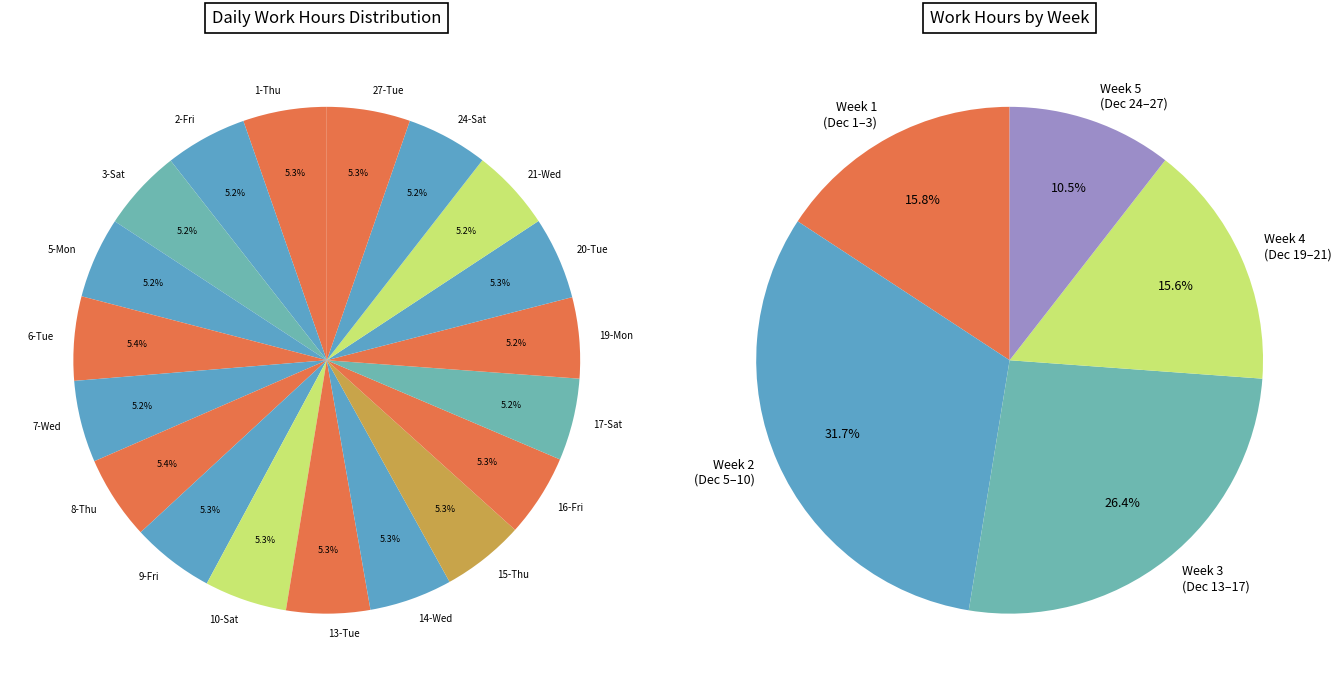

Does 14-Wed account for over 50% of the chart?

No